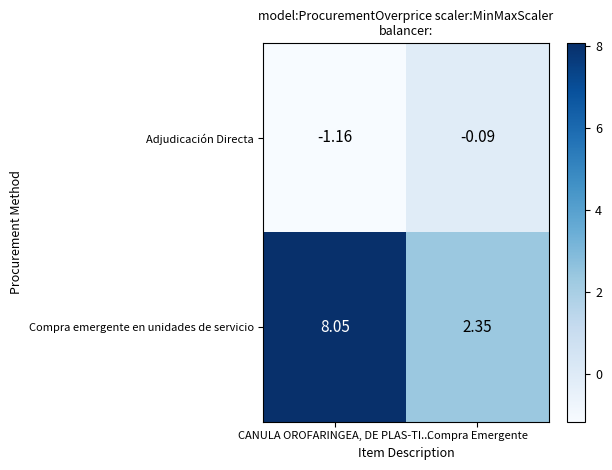

Rank the series by their maximum value, from lowest to highest.

Adjudicación Directa, Compra emergente en unidades de servicio